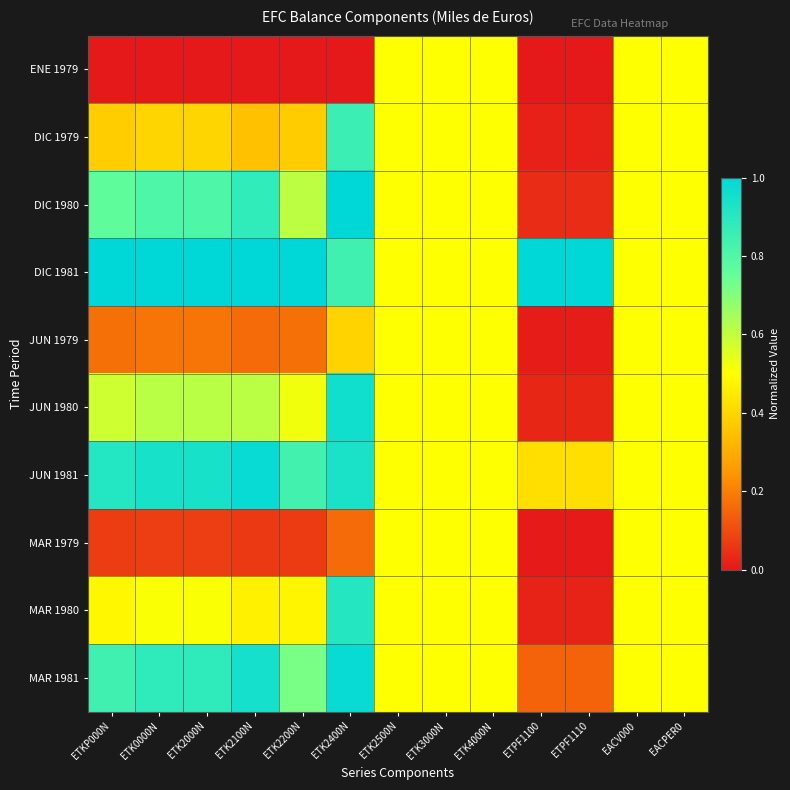

List the series in order of their peak value, highest first.

DIC 1980, DIC 1981, JUN 1981, MAR 1981, JUN 1980, MAR 1980, DIC 1979, ENE 1979, JUN 1979, MAR 1979